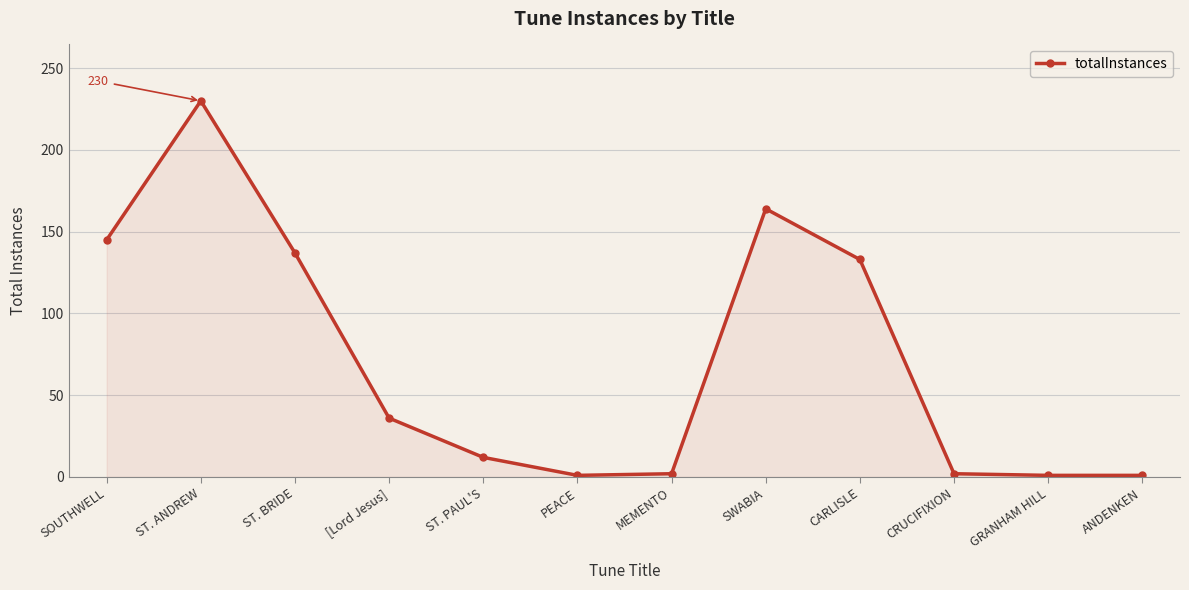

What is the minimum value shown in the chart?

1